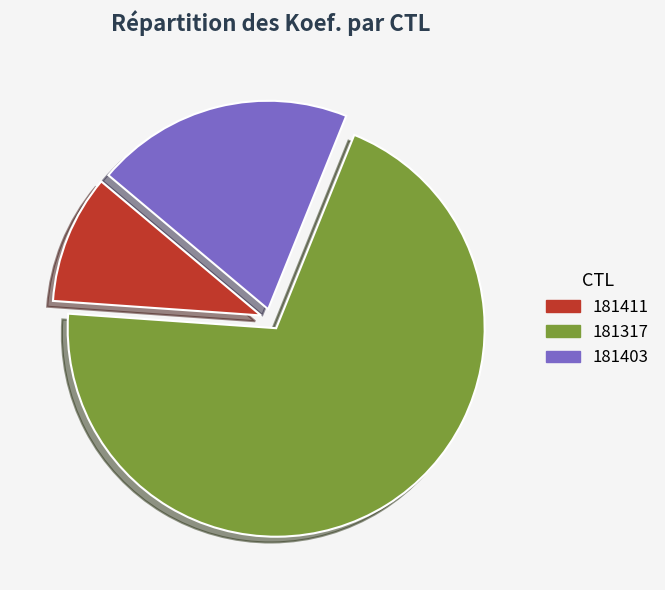

How many slices are in this pie chart?

3